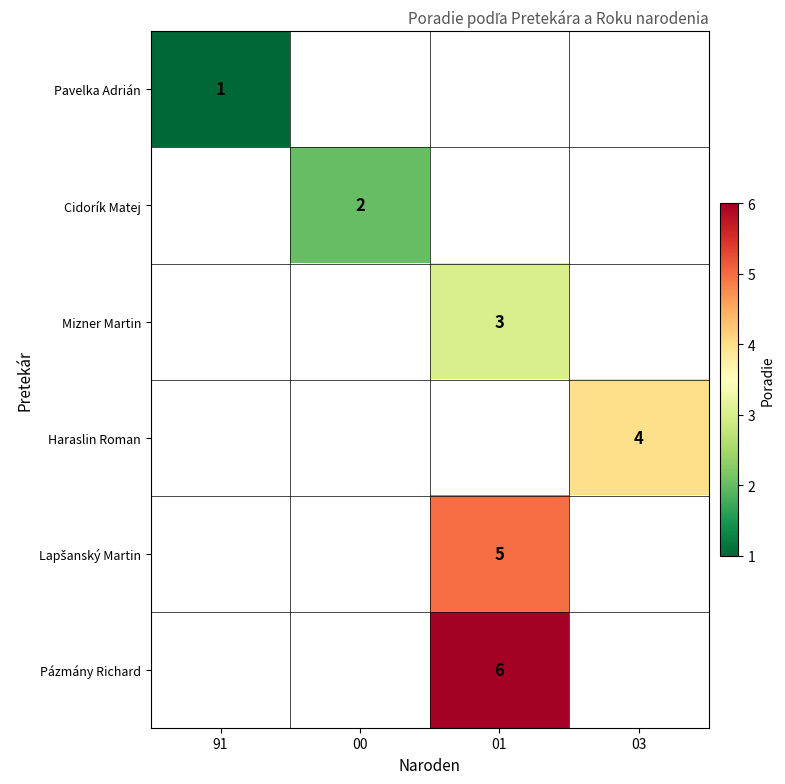

True or false: Pázmány Richard has a value of 2 at 01.

False